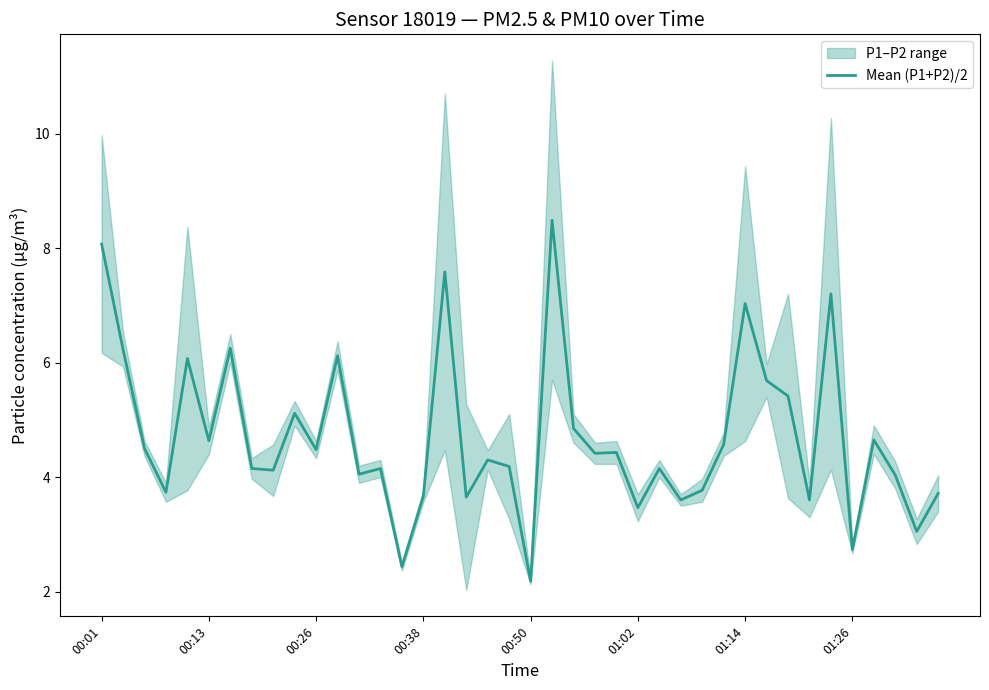

What is the difference between the values at 00:01 and 18?

3.8